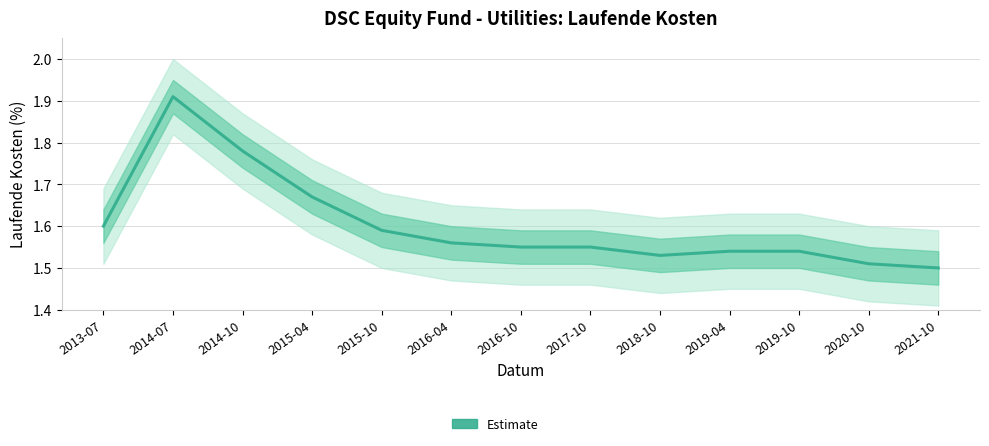

Reading left to right, list all the values displayed in this chart.

1.6	1.9	1.8	1.7	1.6	1.6	1.6	1.6	1.5	1.5	1.5	1.5	1.5